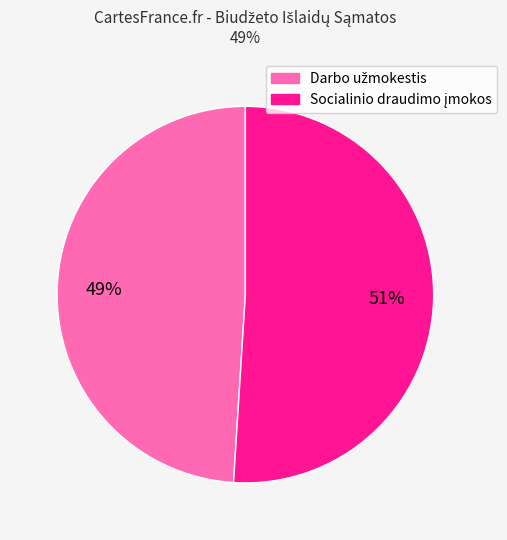

How many slices are in this pie chart?

2